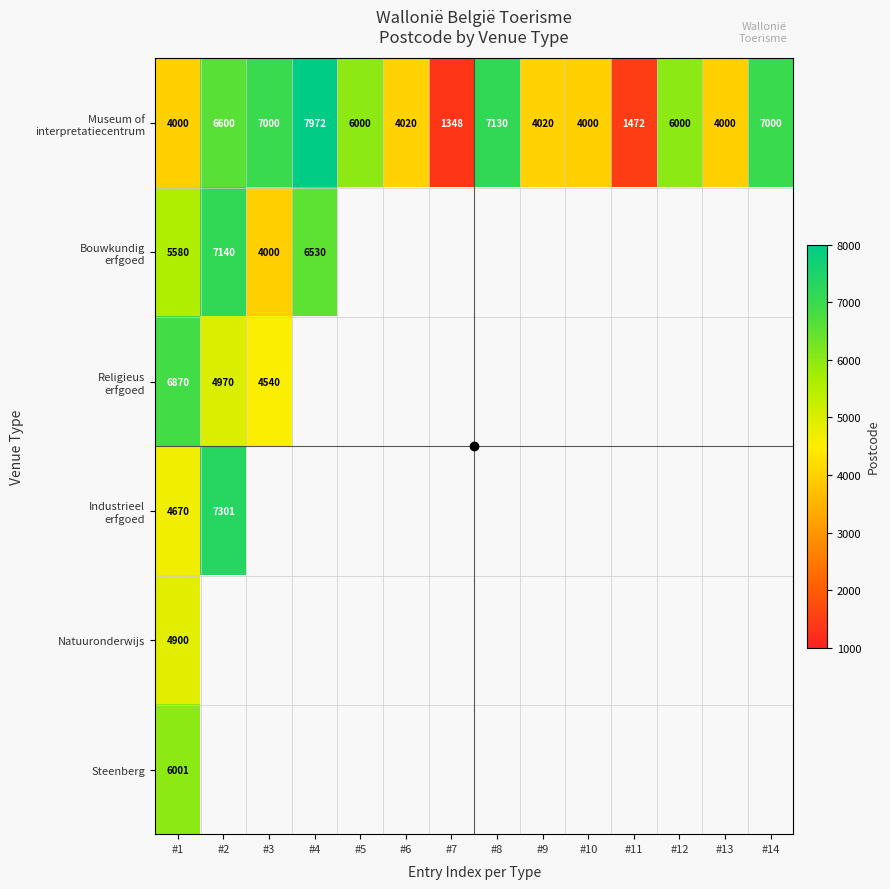

At which category is the sum across all series the highest?

#1